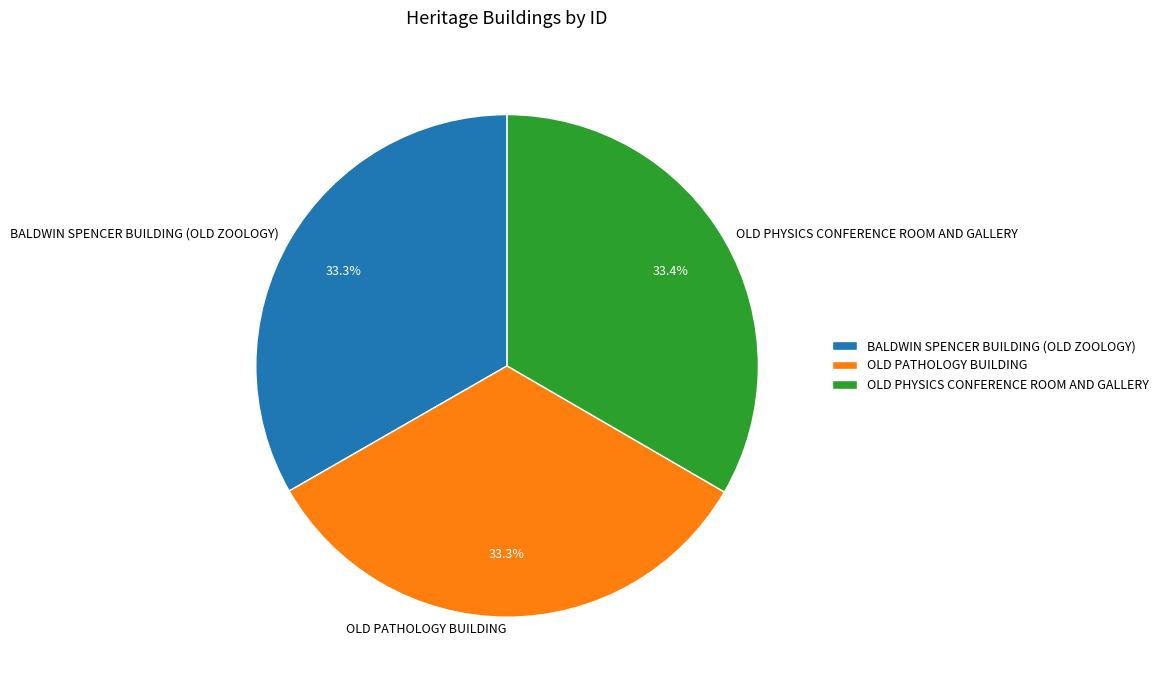

How many segments does this pie chart have?

3